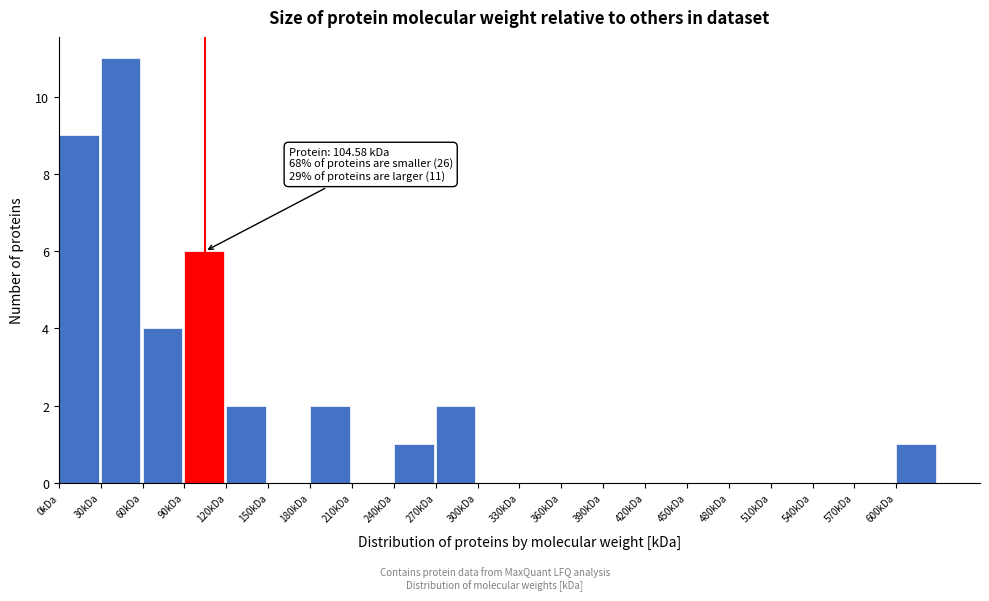

Which range on the x-axis has the tallest bar?

30 to 60